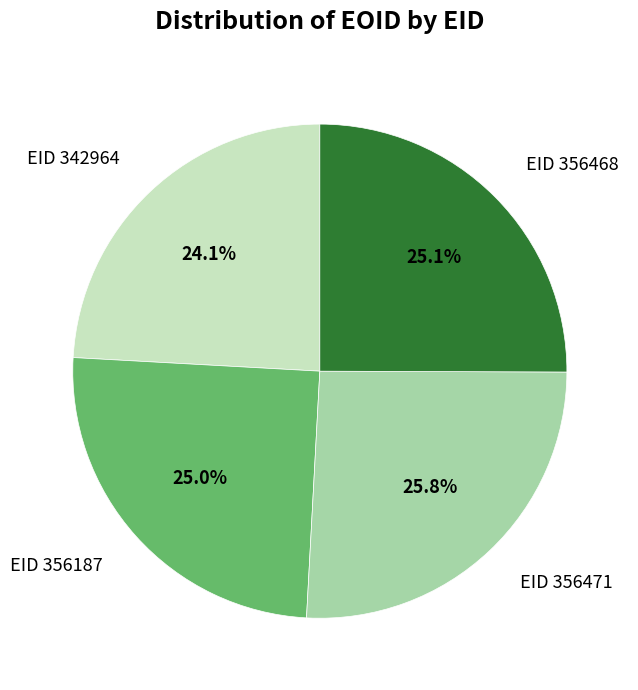

Approximately how many times larger is the value at EID 356468 compared to EID 356187?

1.0